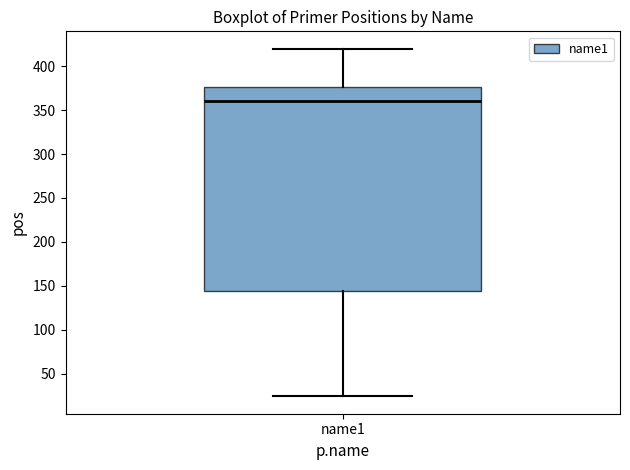

Where does the upper whisker of the box for name1 end on the y-axis? The values are not printed on the chart, so give them approximately, as read against the axis.

420